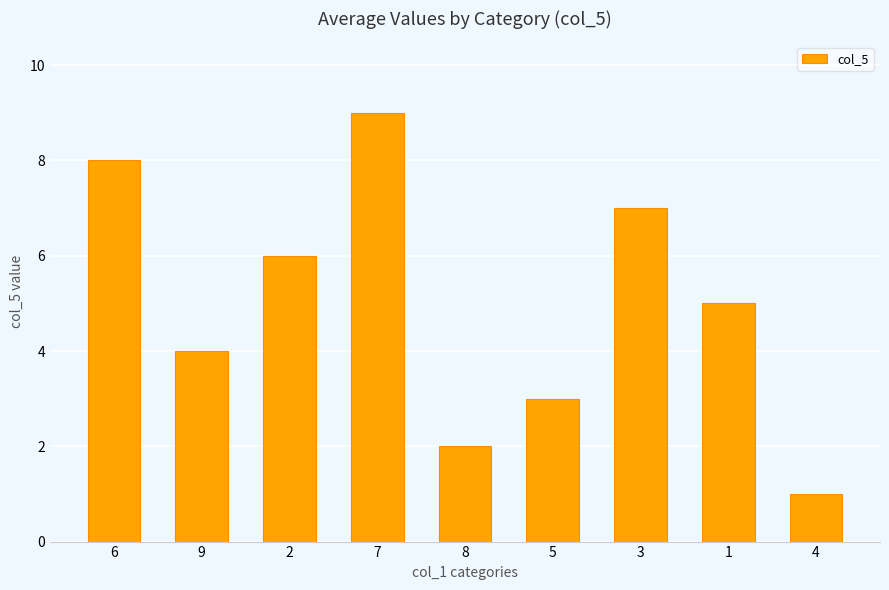

Reading left to right, what are all the values shown in this chart?

6=8	9=4	2=6	7=9	8=2	5=3	3=7	1=5	4=1